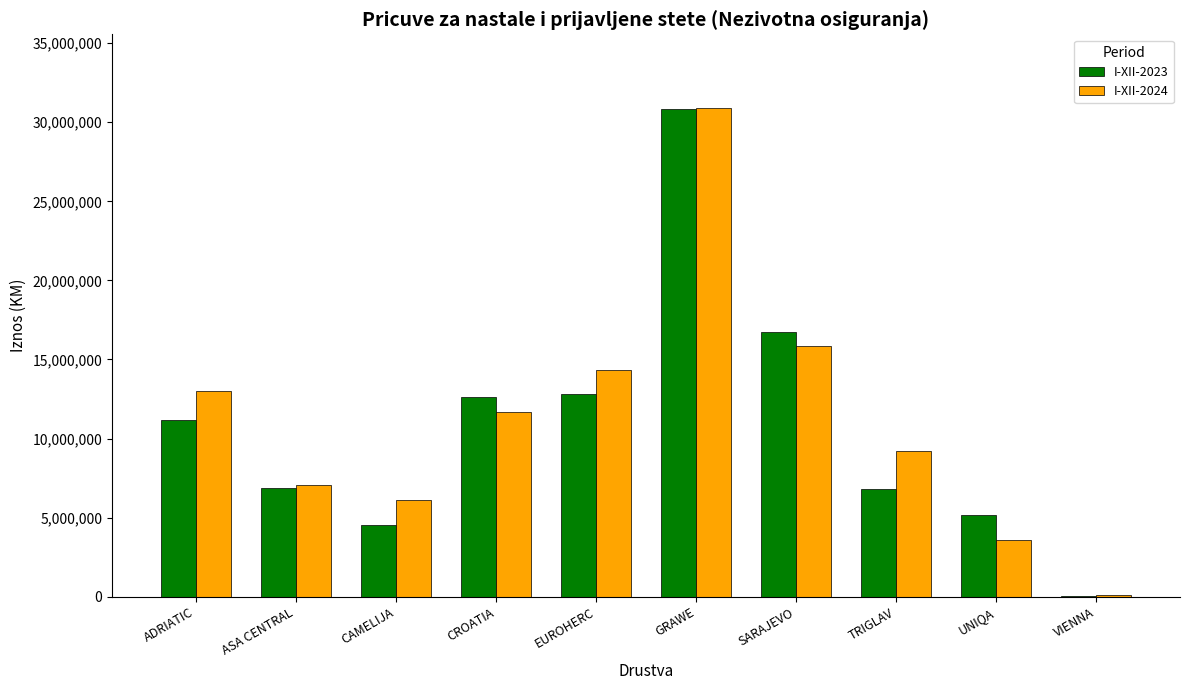

How many data points does each series have?

10